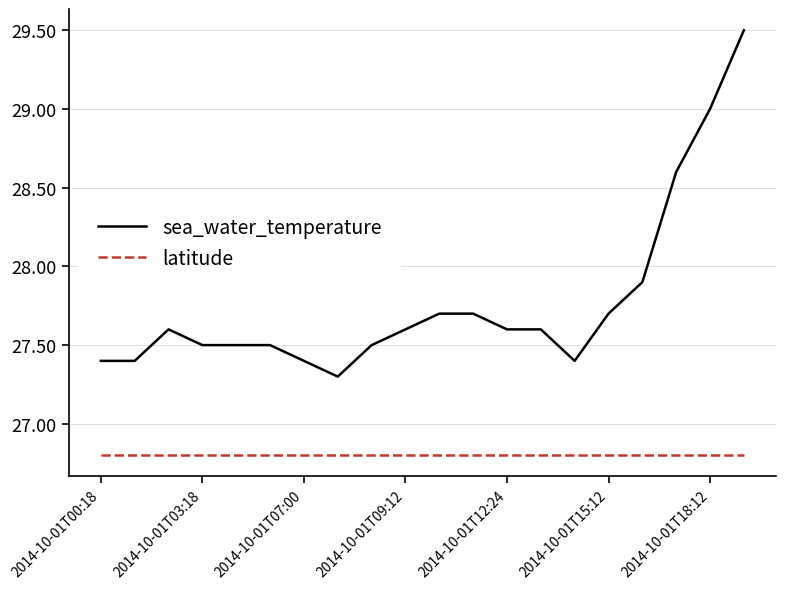

What is the maximum value shown in the chart?

29.5